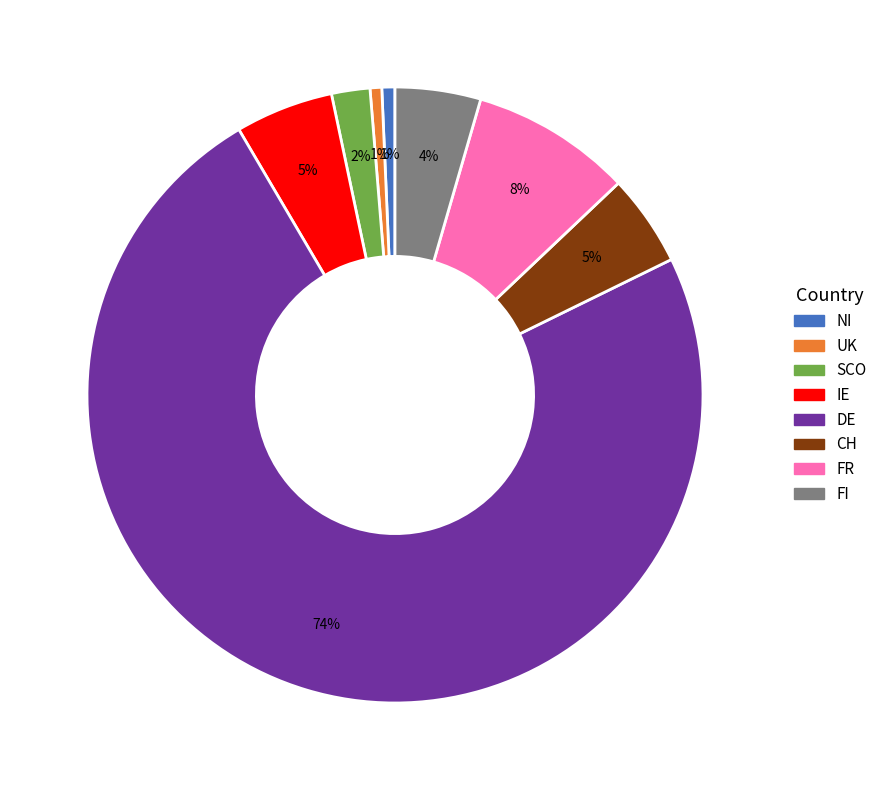

Between CH and FR, which is larger?

FR